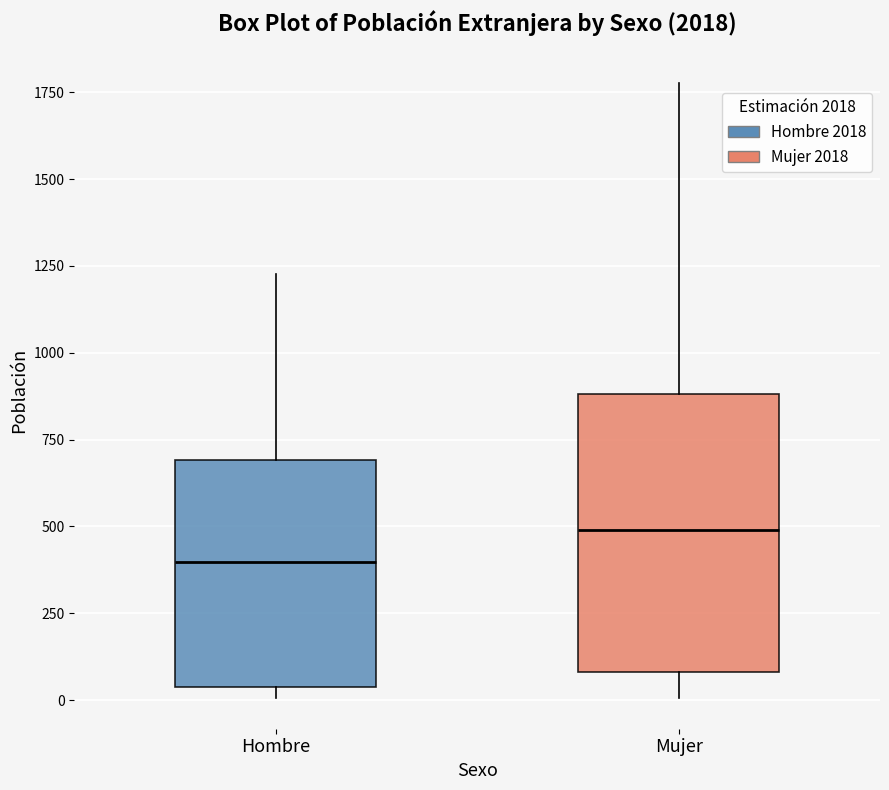

Where is the upper edge of the box for Hombre on the y-axis? The values are not printed on the chart, so give them approximately, as read against the axis.

700